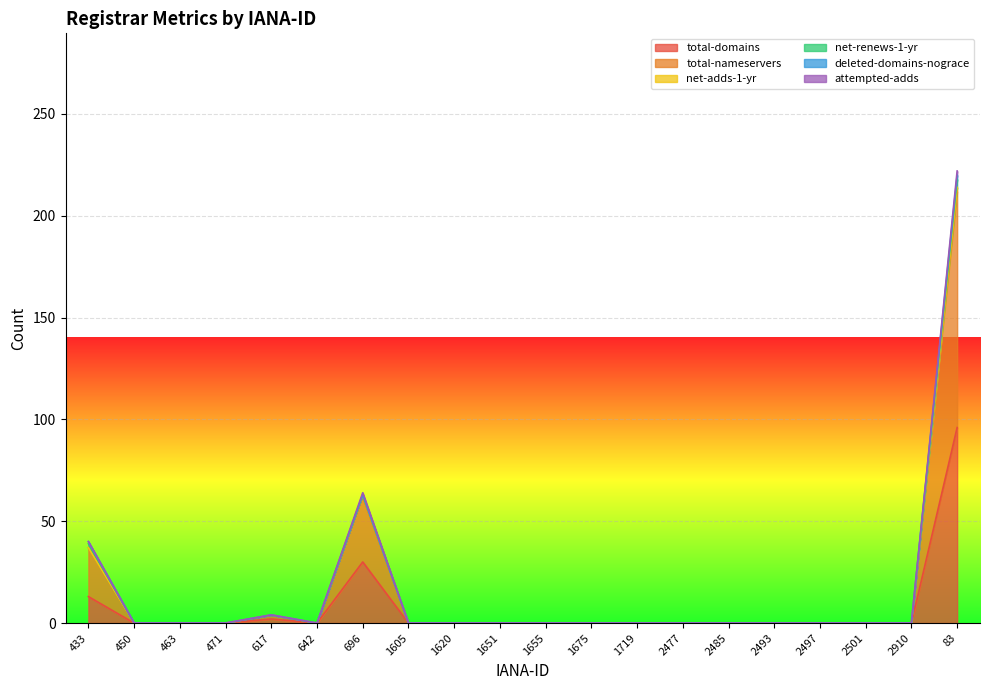

Which series has the largest total across all categories?

total-nameservers